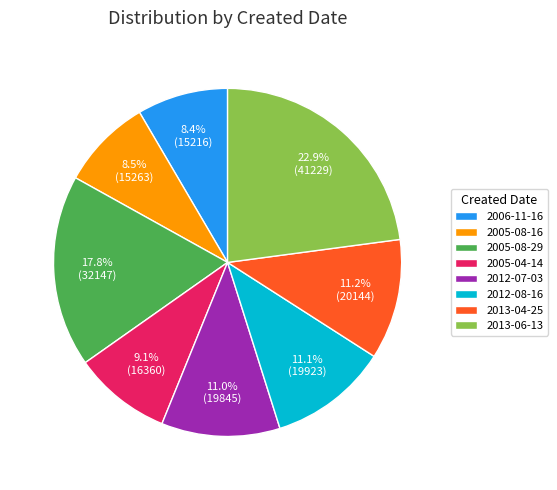

How many segments does this pie chart have?

8